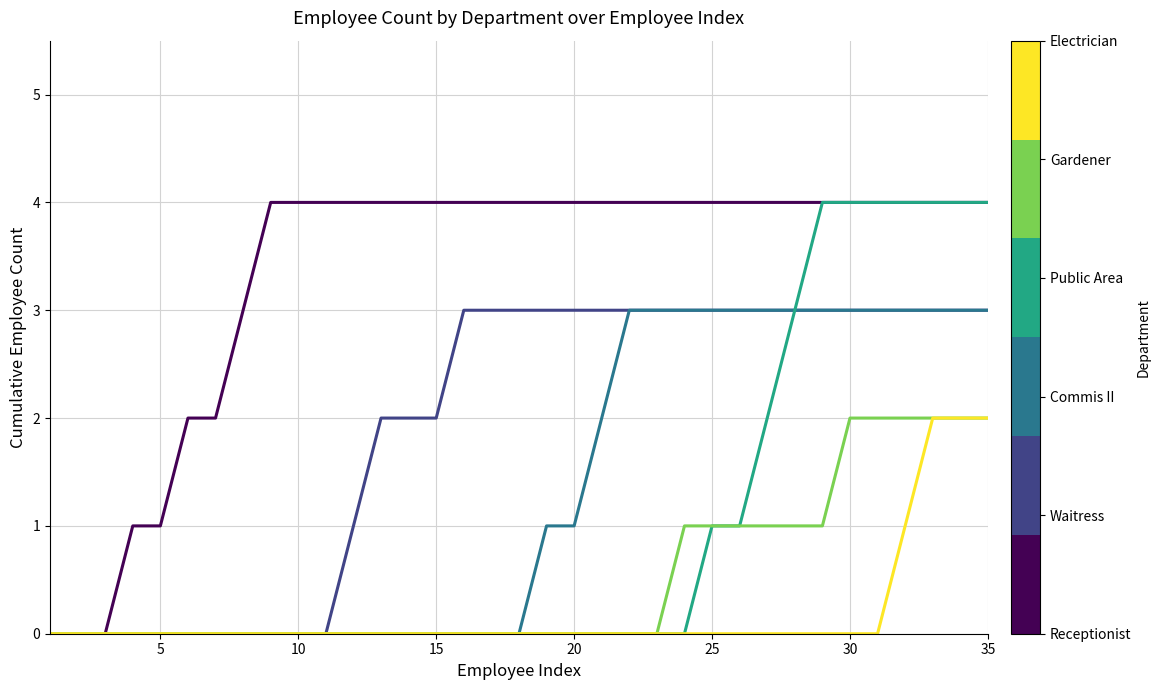

Does the chart display data point markers on the line(s)?

No